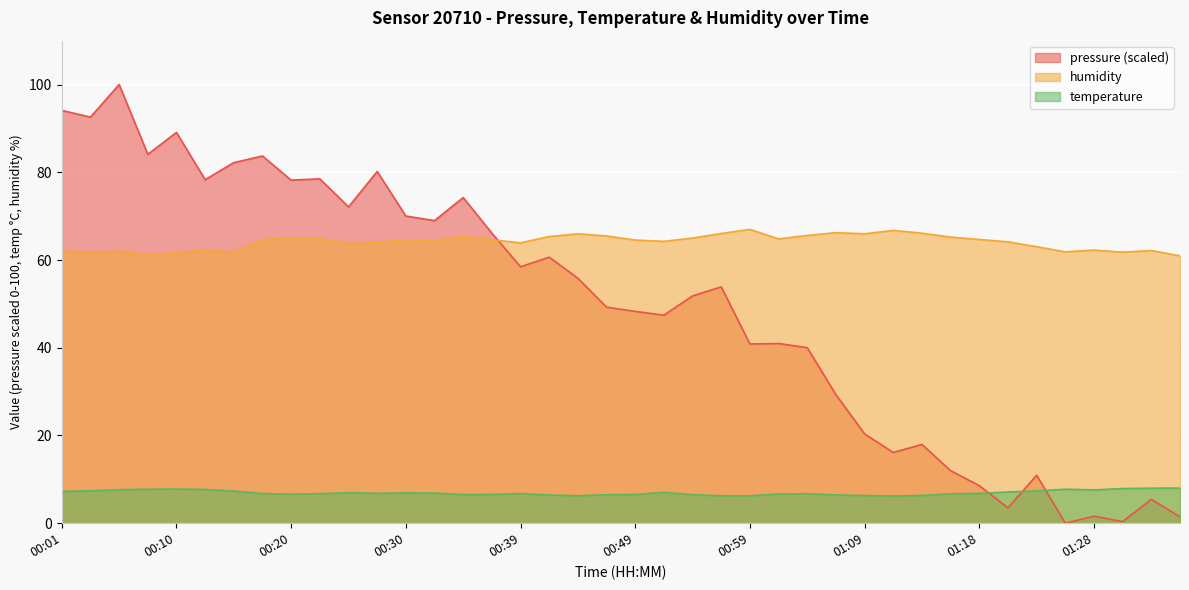

What is the difference between the maximum and minimum values in the humidity series?

6.0